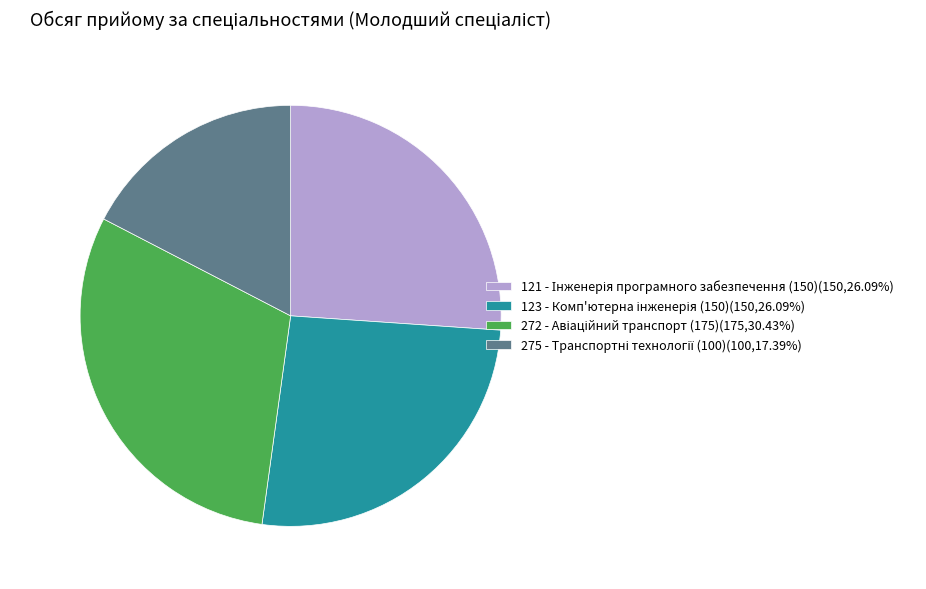

Does any single category account for the majority?

No